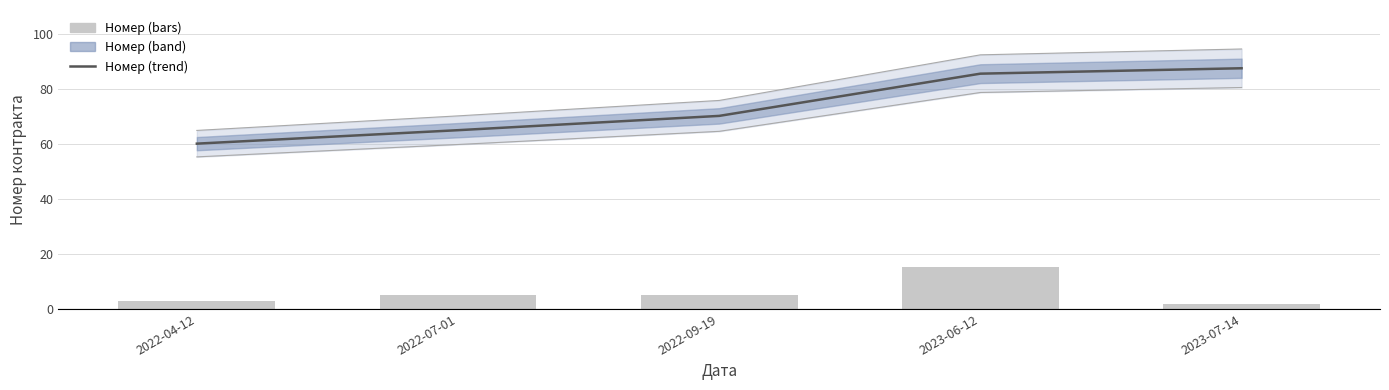

The Номер (trend) series shows 136.4 at 2023-07-14. True or false?

False